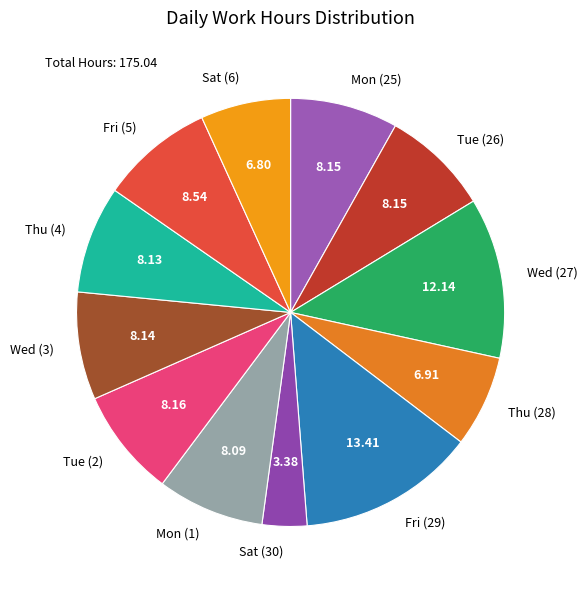

Combined, do Thu (4) and Wed (27) account for over 50%?

No